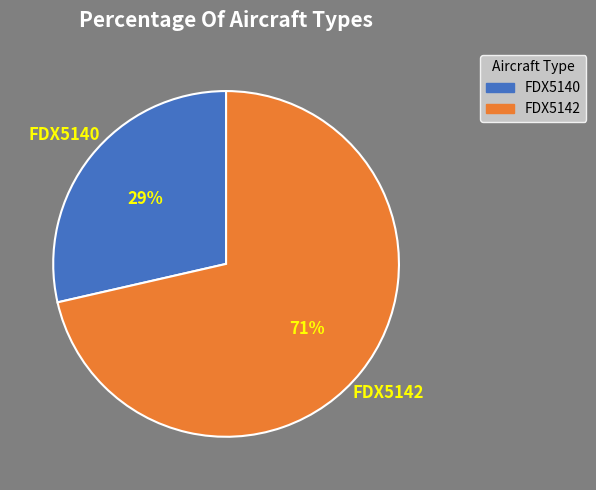

To the nearest percent, what is the combined percentage of FDX5142 and FDX5140?

100%